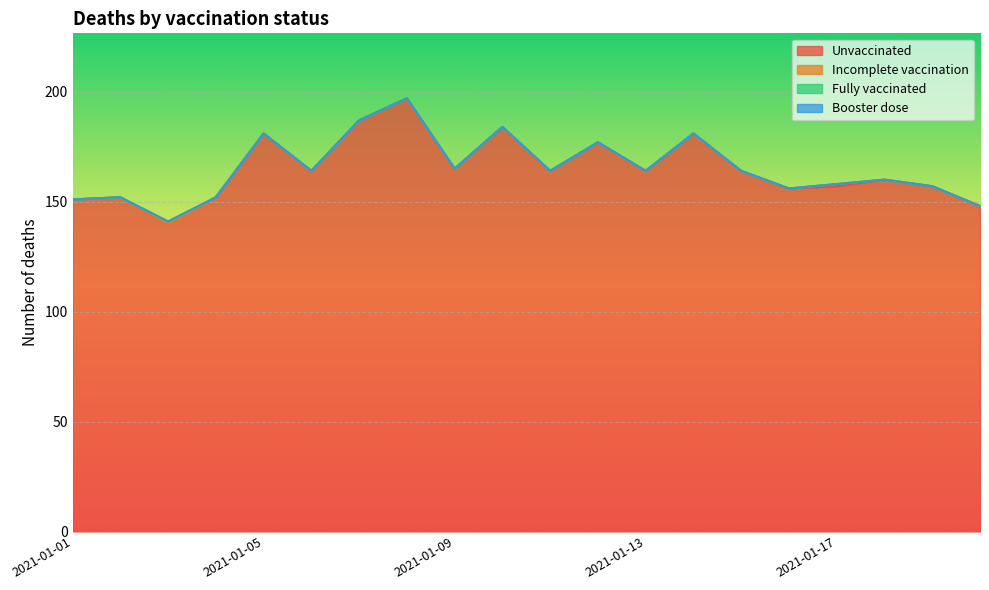

What is the difference between the maximum and second lowest values in the zemreli_bez_ockovani series?

49